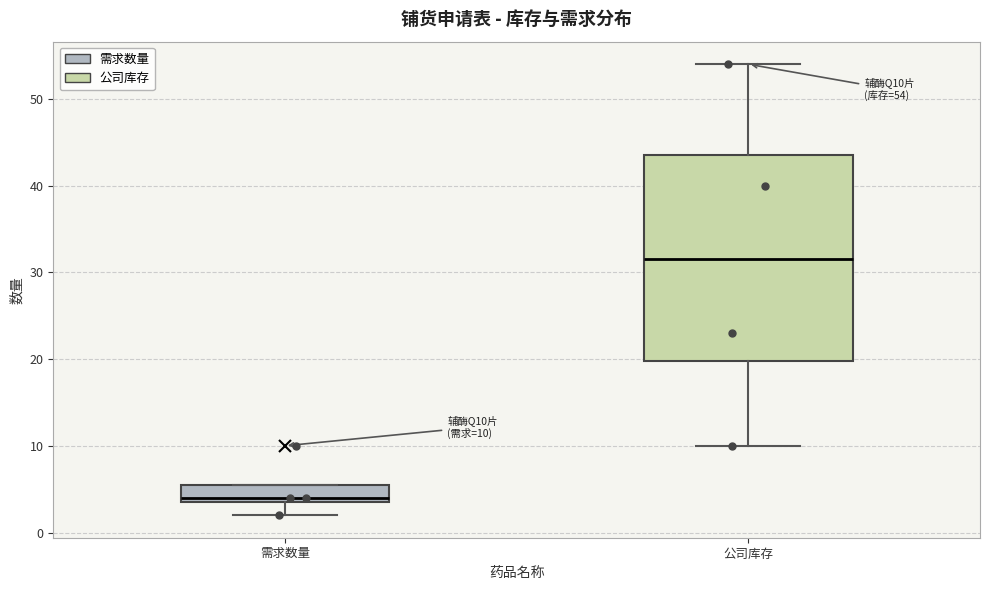

Which box's median line is the highest?

公司库存